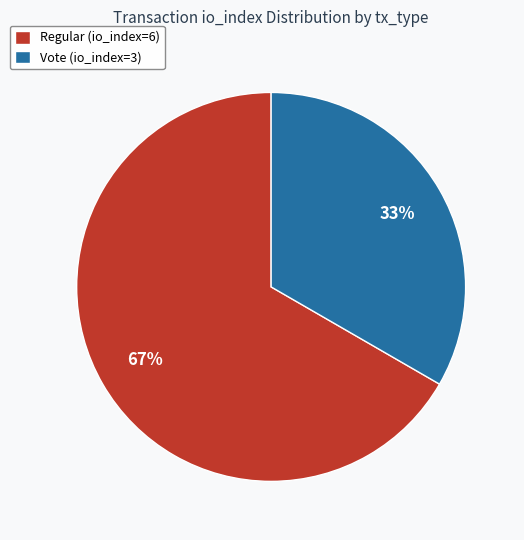

Do Regular (io_index=6) and Vote (io_index=3) together represent more than half of the pie?

Yes